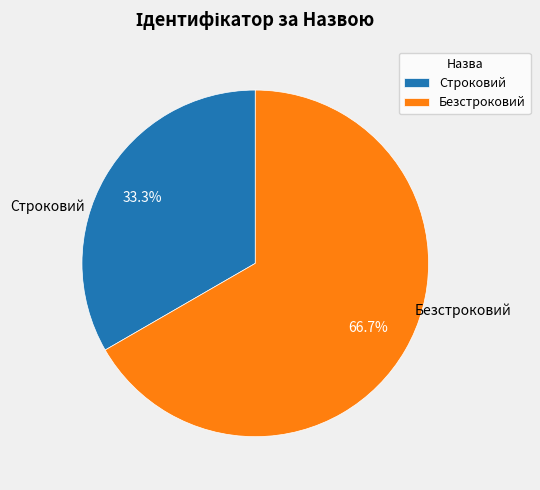

Which slice represents more than half of the pie?

Безстроковий